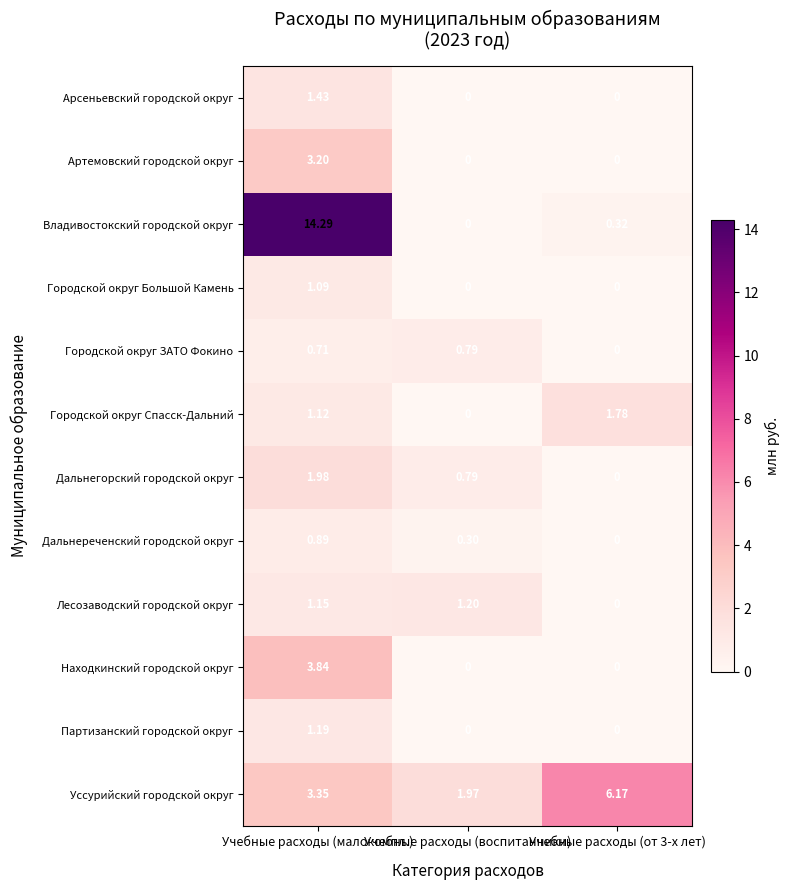

How many series are shown in this chart?

12